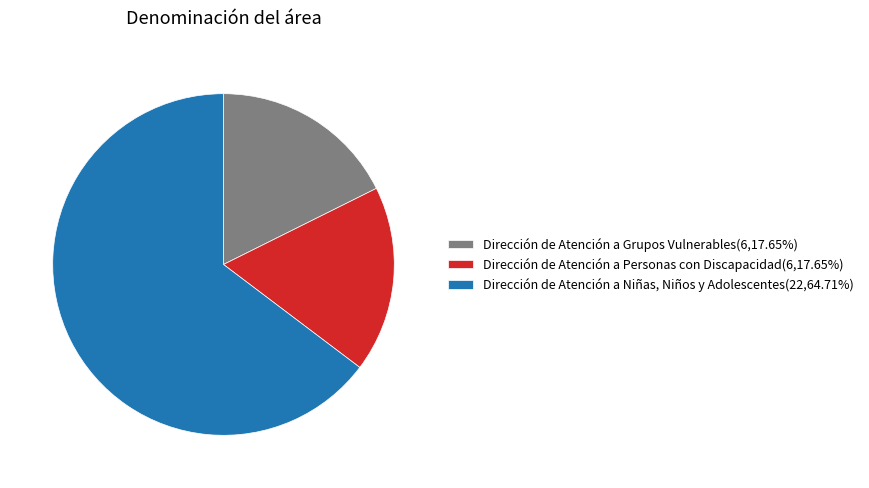

Combined, do Dirección de Atención a Personas con Discapacidad(6,17.65%) and Dirección de Atención a Niñas, Niños y Adolescentes(22,64.71%) account for over 50%?

Yes